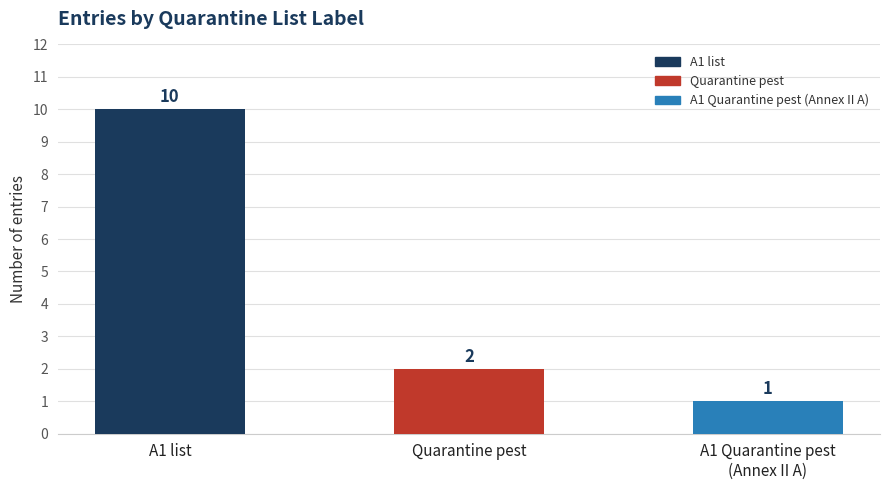

Which has a higher value, A1 list or A1 Quarantine pest
(Annex II A)?

A1 list